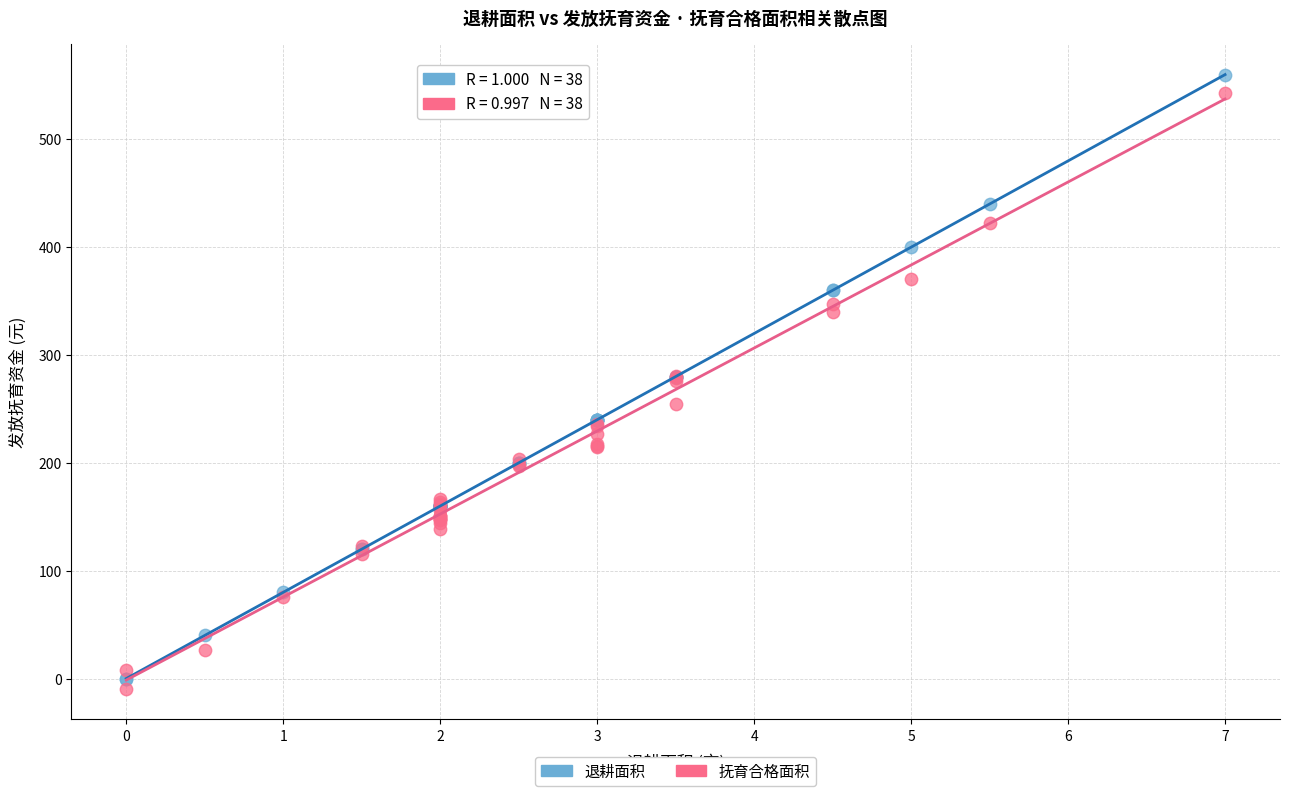

What is the X range (max minus min) for the scatter plot?

7.0